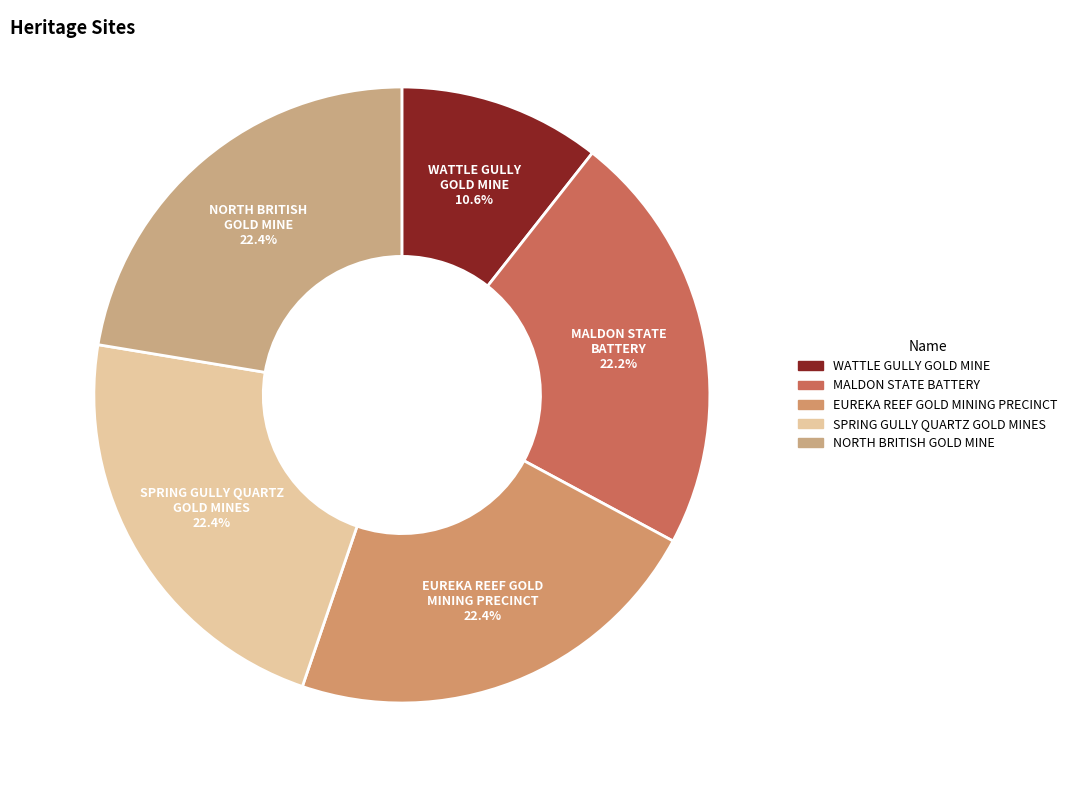

Combined, what portion of the pie is EUREKA REEF GOLD MINING PRECINCT and WATTLE GULLY GOLD MINE?

33.0%